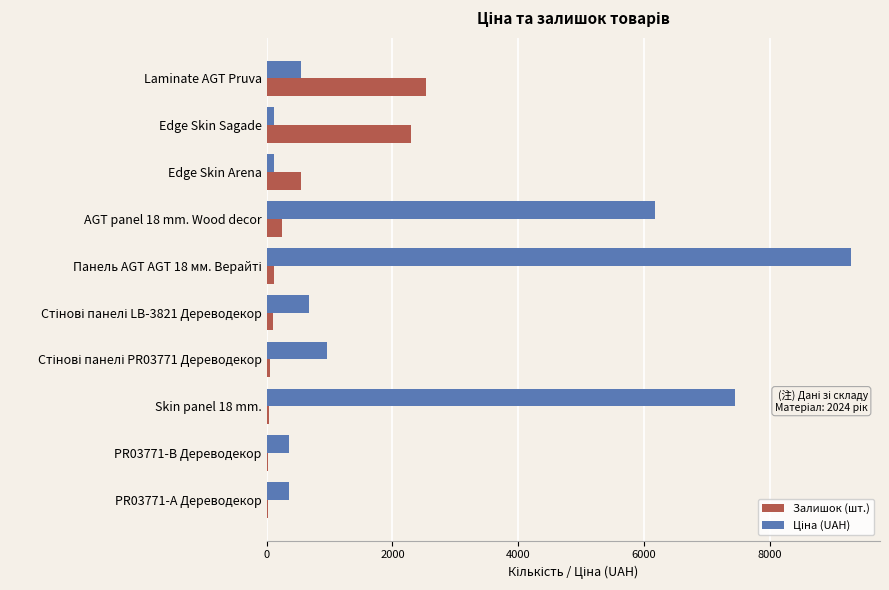

Count the number of data series in this chart.

2